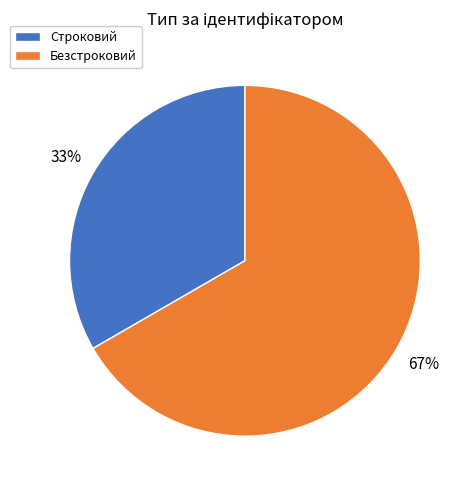

Is Строковий the majority of the pie?

No